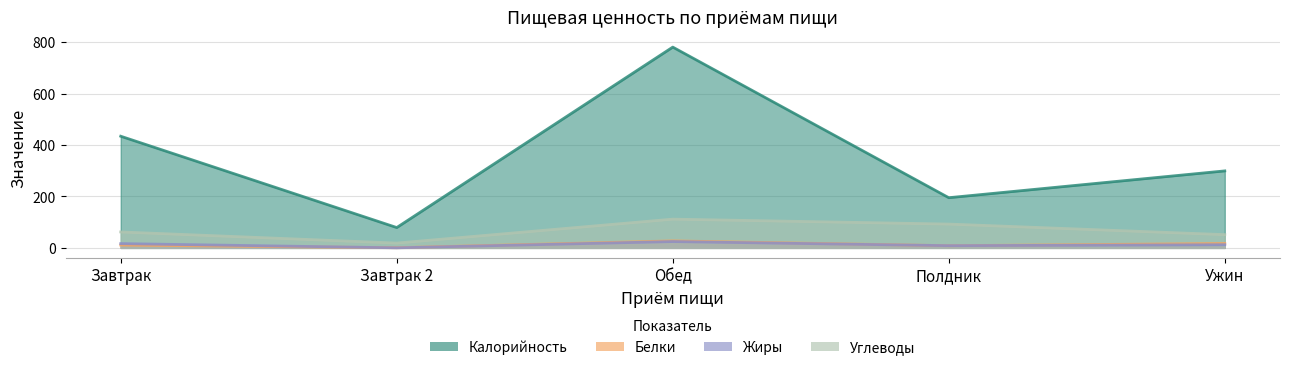

Which series has the largest total across all categories?

Калорийность